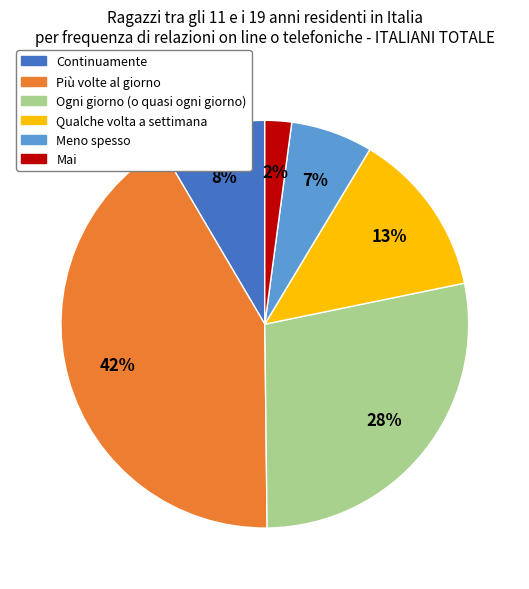

Count the number of slices in the pie.

6